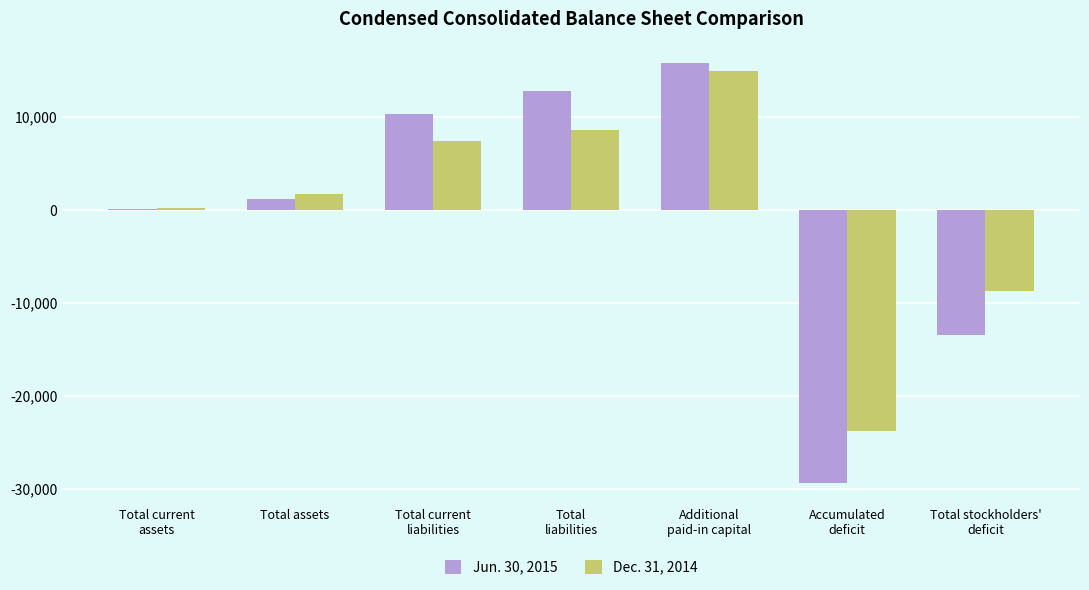

What is the greatest value displayed?

15852